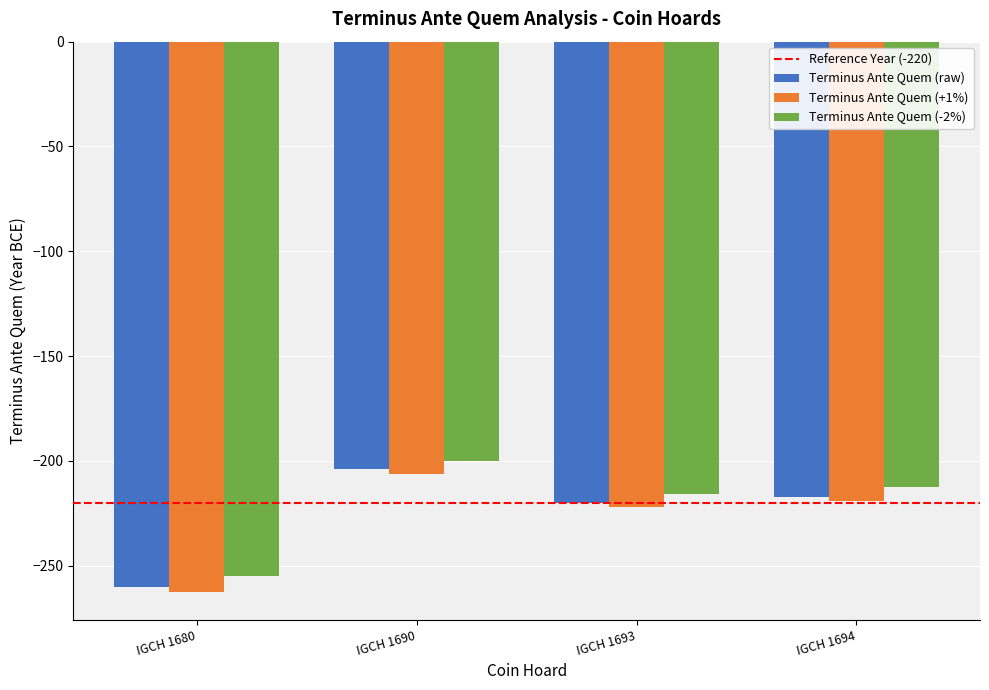

Read the Terminus Ante Quem (raw) value at IGCH 1694.

-217.0